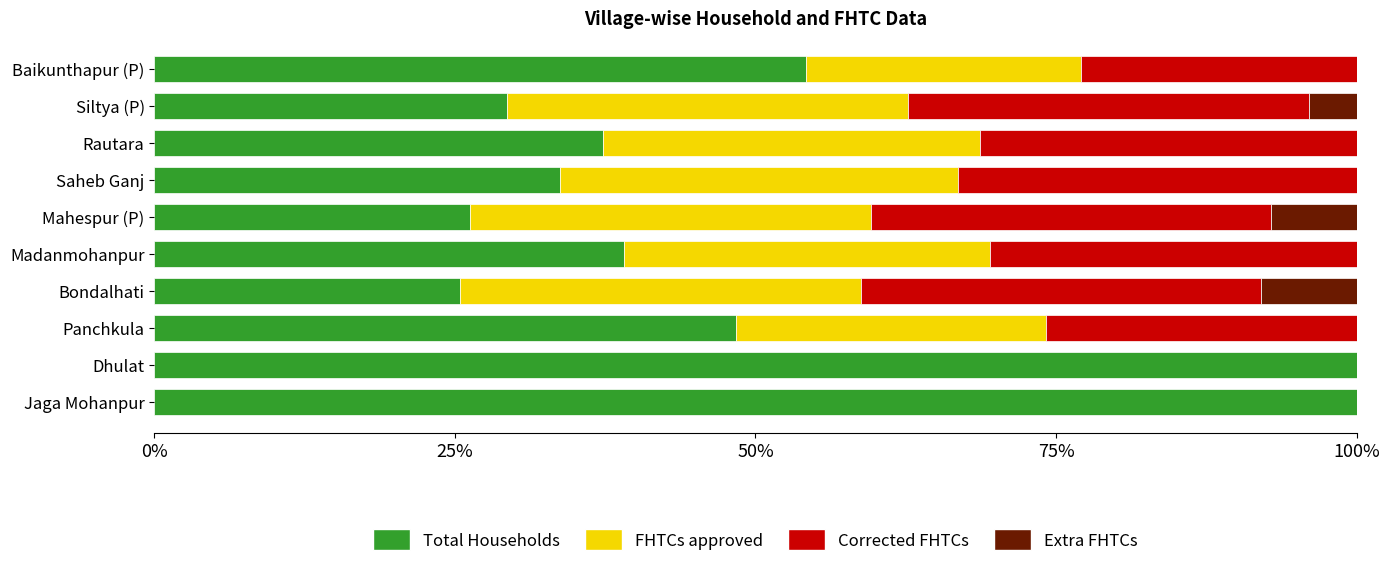

What is the highest value of the Total Households series?

100.0